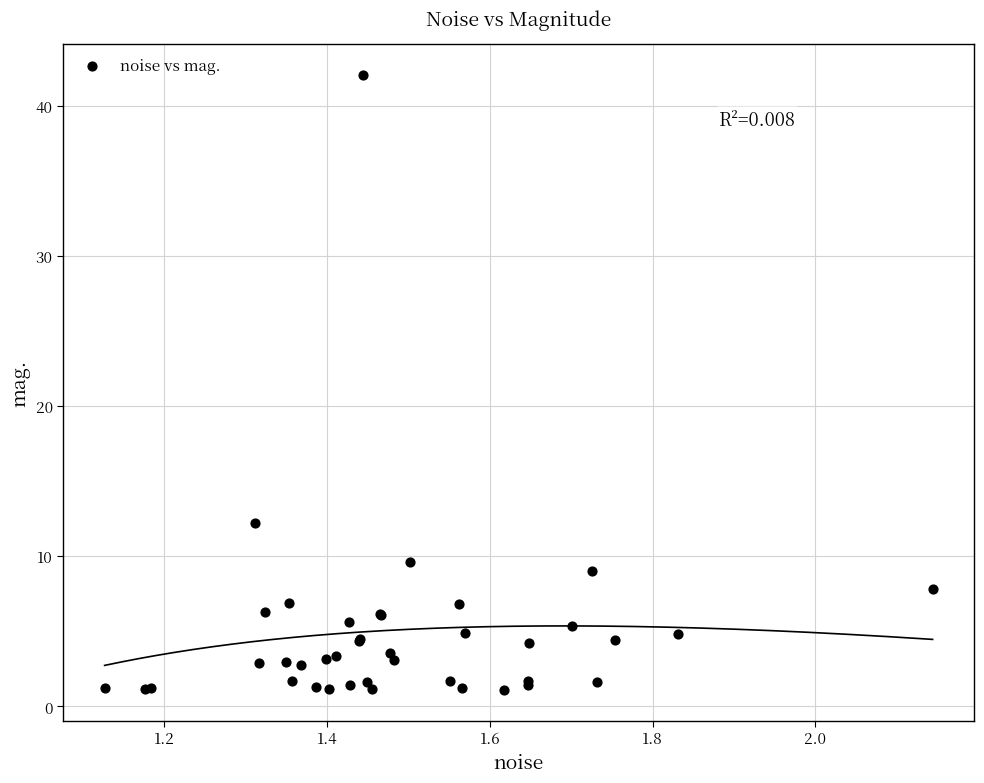

What Y value in the scatter plot is closest to 21?

12.2